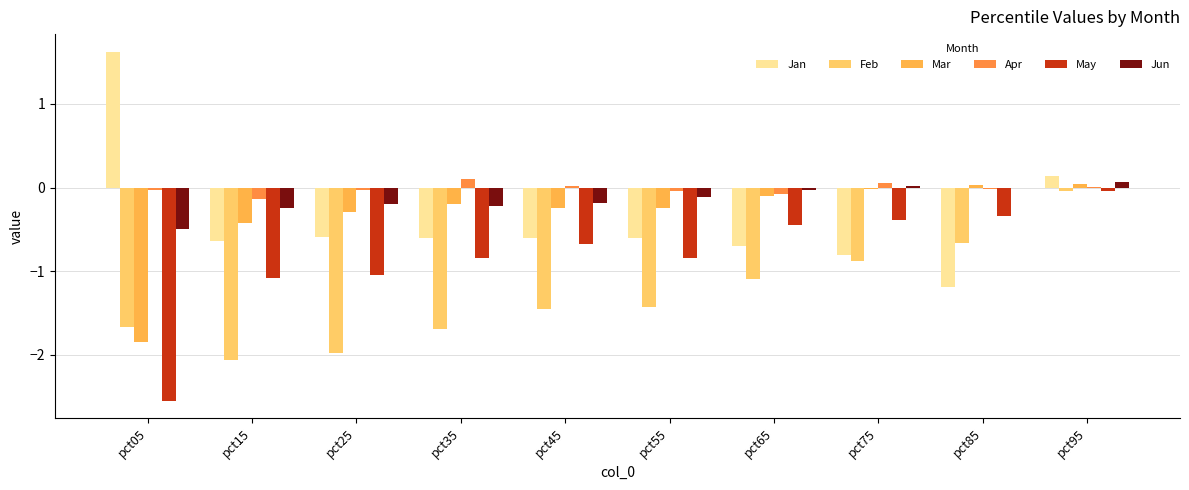

Count the number of categories in the chart.

10